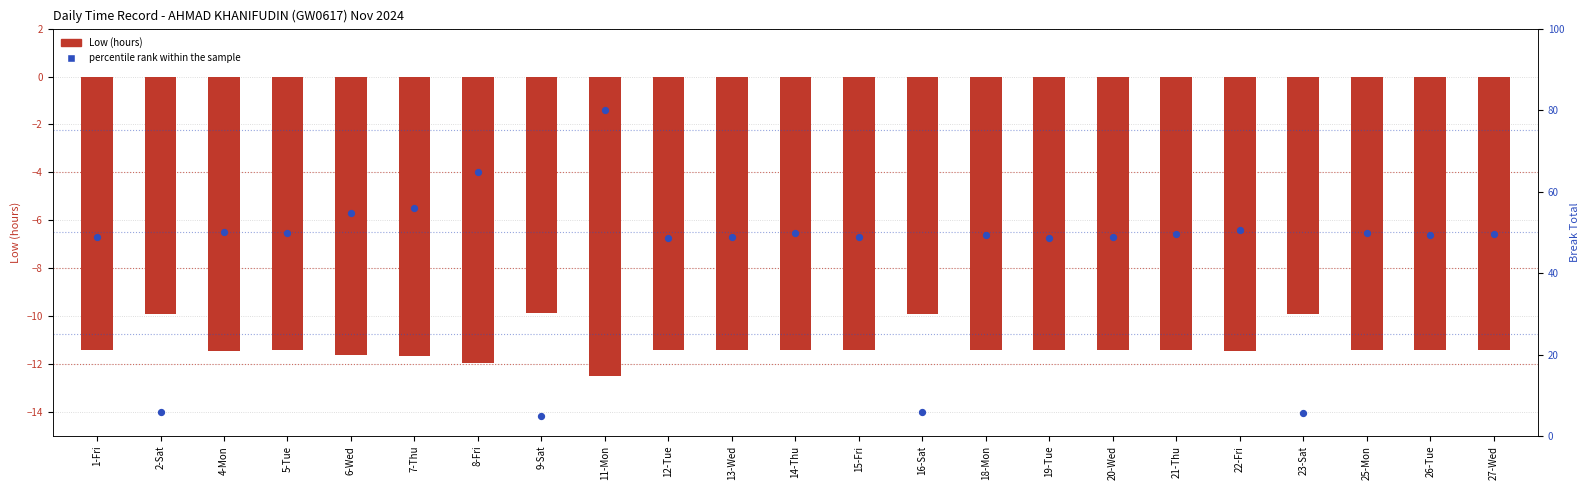

Which series has the largest total across all categories?

percentile rank within the sample